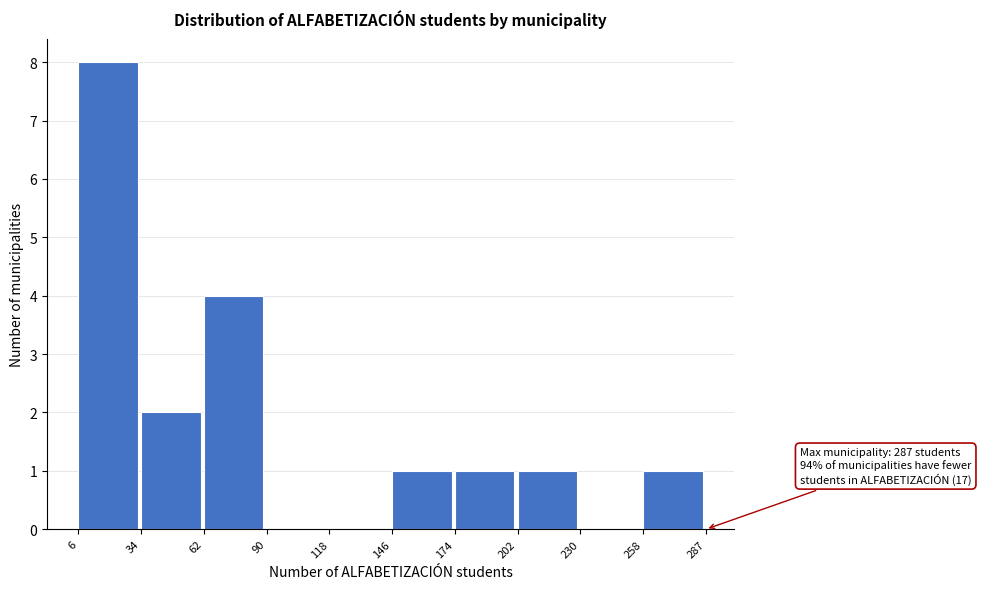

Which range on the x-axis has the tallest bar?

6 to 34